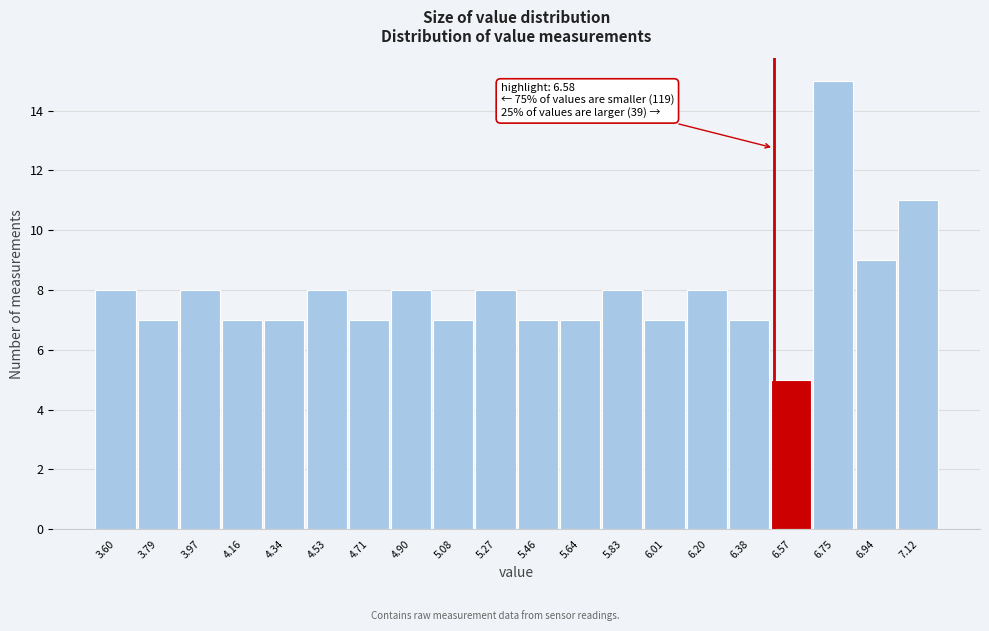

Reading right to left, transcribe all the data shown in this chart.

11	9	15	5	7	8	7	8	7	7	8	7	8	7	8	7	7	8	7	8